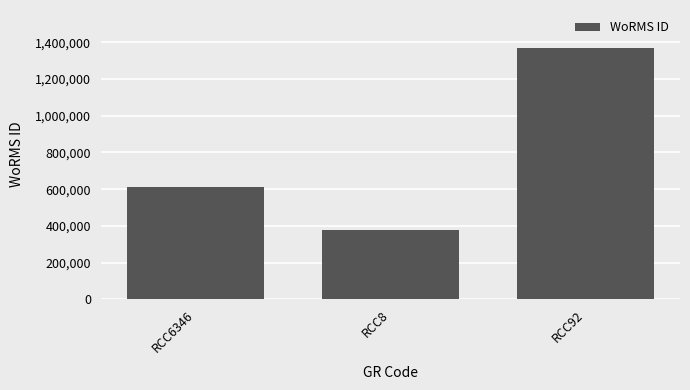

The value at RCC6346 is 1063236. True or false?

False